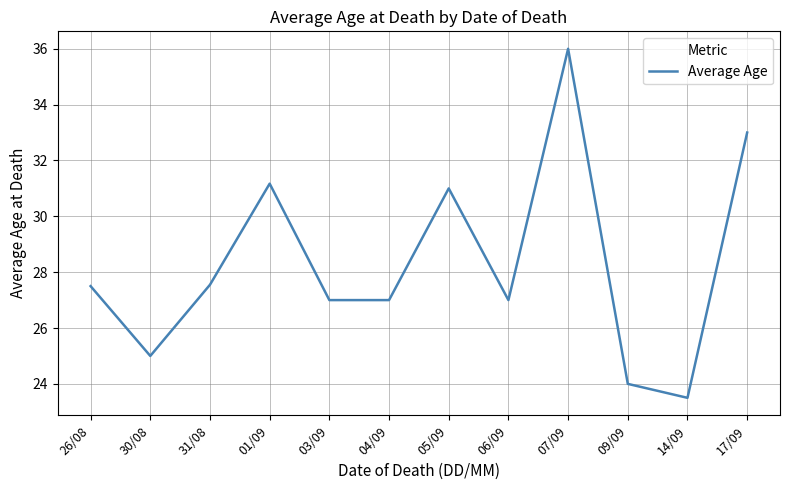

What value does the data have at 06/09?

27.0